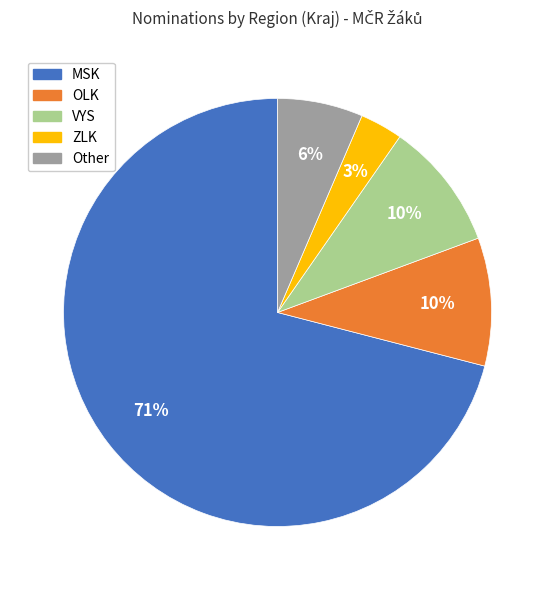

Which category has the biggest portion of the pie?

MSK